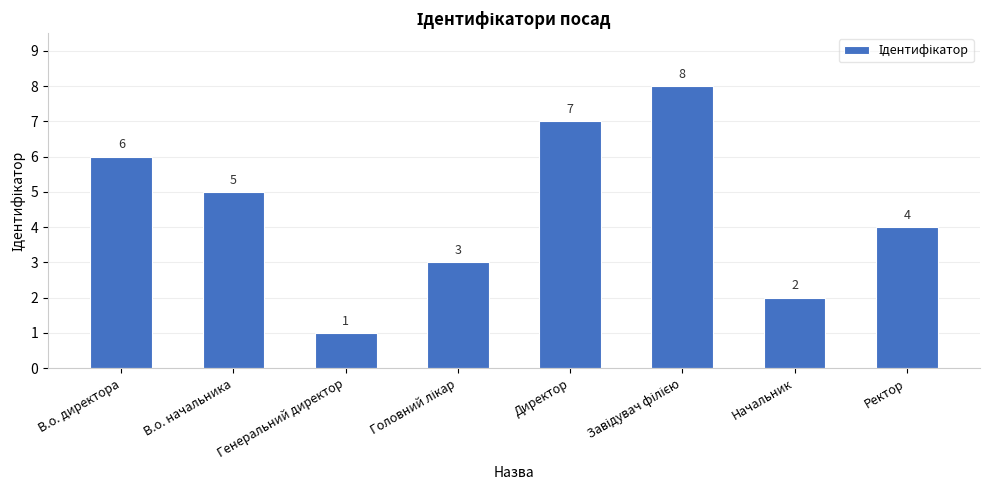

True or false: the data shows 1 at Генеральний директор.

True